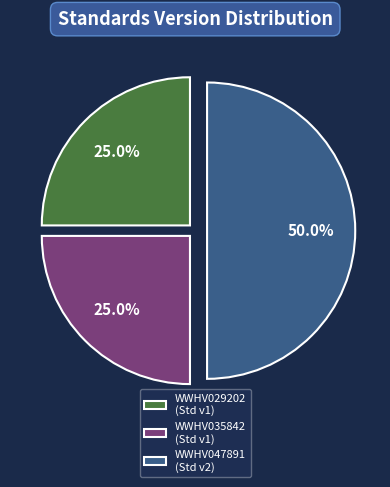

How many segments does this pie chart have?

3